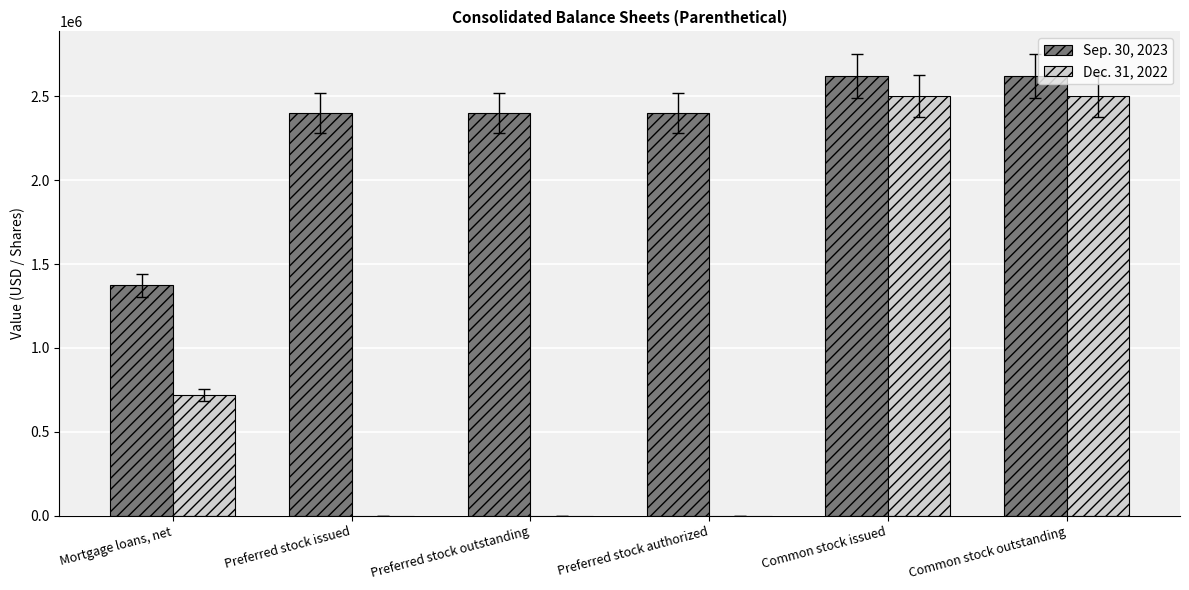

Reading left to right, extract all data points from this chart.

Sep. 30, 2023: Mortgage loans, net=1374035	Preferred stock issued=2400000	Preferred stock outstanding=2400000	Preferred stock authorized=2400000	Common stock issued=2619232	Common stock outstanding=2619232
Dec. 31, 2022: Mortgage loans, net=717381	Preferred stock issued=0	Preferred stock outstanding=0	Preferred stock authorized=0	Common stock issued=2501644	Common stock outstanding=2501644